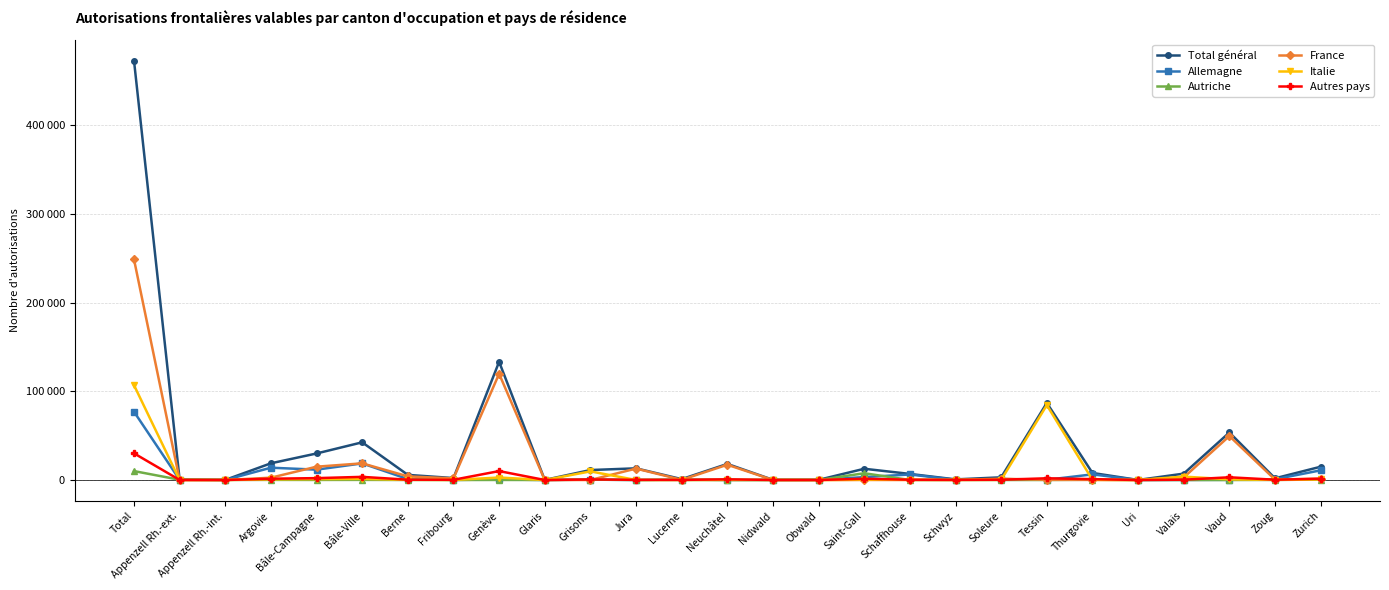

The value of Italie at Zurich is 576. True or false?

True